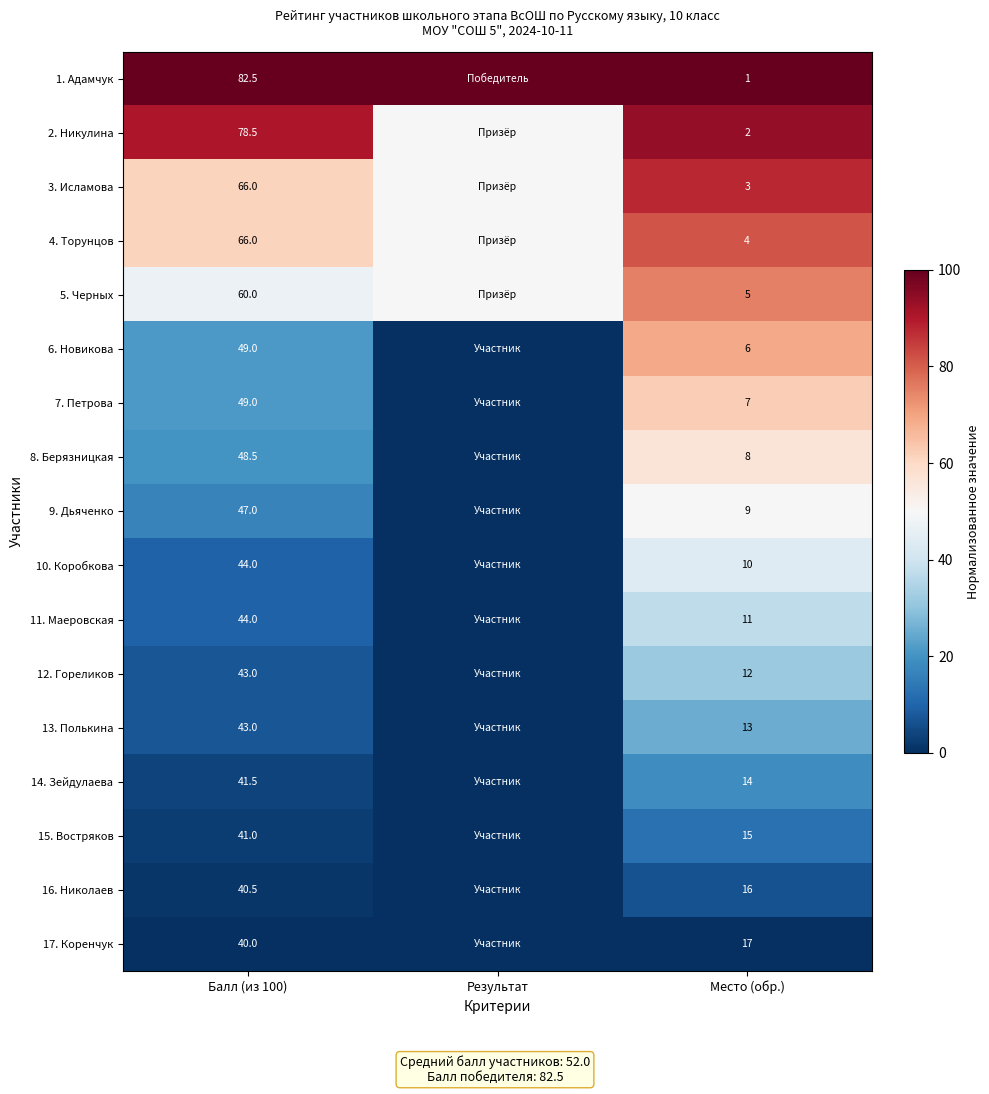

The 17. Коренчук series shows 40.0 at Балл (из 100). True or false?

True